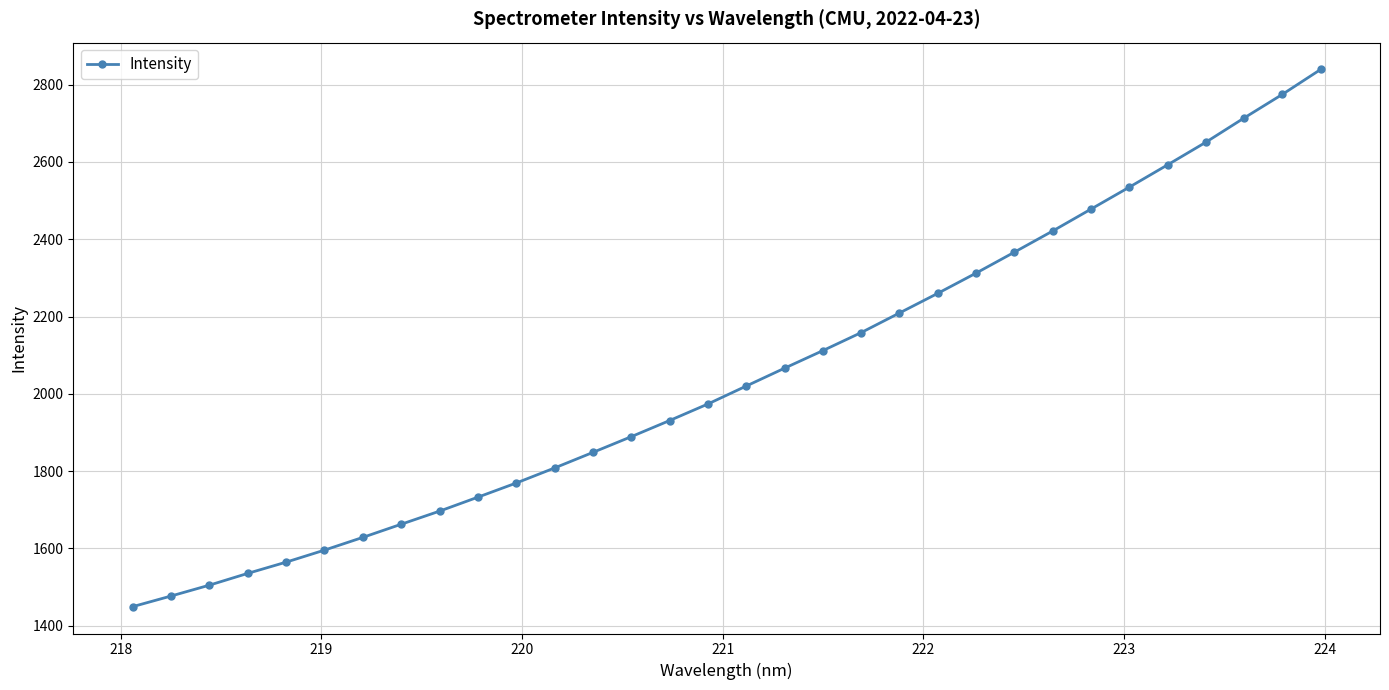

What is the smallest value displayed?

1448.9